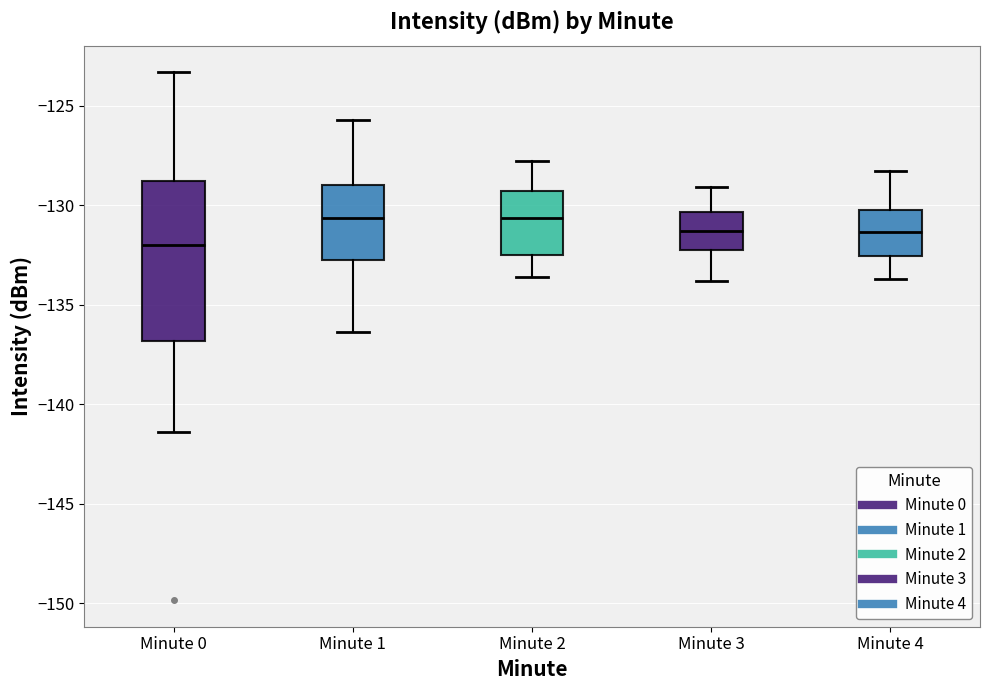

Reading left to right, transcribe this box plot: for each box, give where its median line is, the range the box spans, and where its two whiskers end, as read against the y-axis. The values are not printed on the chart, so give them approximately, as read against the axis.

Minute 0: median -132.0, box -137.0 to -129.0, whiskers -141.5 to -123.5
Minute 1: median -130.5, box -133.0 to -129.0, whiskers -136.5 to -125.5
Minute 2: median -130.5, box -132.5 to -129.5, whiskers -133.5 to -128.0
Minute 3: median -131.5, box -132.5 to -130.5, whiskers -134.0 to -129.0
Minute 4: median -131.5, box -132.5 to -130.0, whiskers -133.5 to -128.5